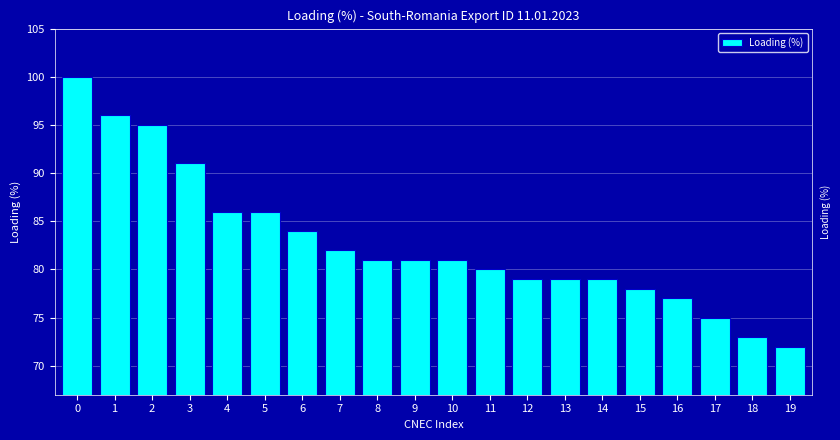

Reading left to right, extract all data points from this chart.

100	96	95	91	86	86	84	82	81	81	81	80	79	79	79	78	77	75	73	72